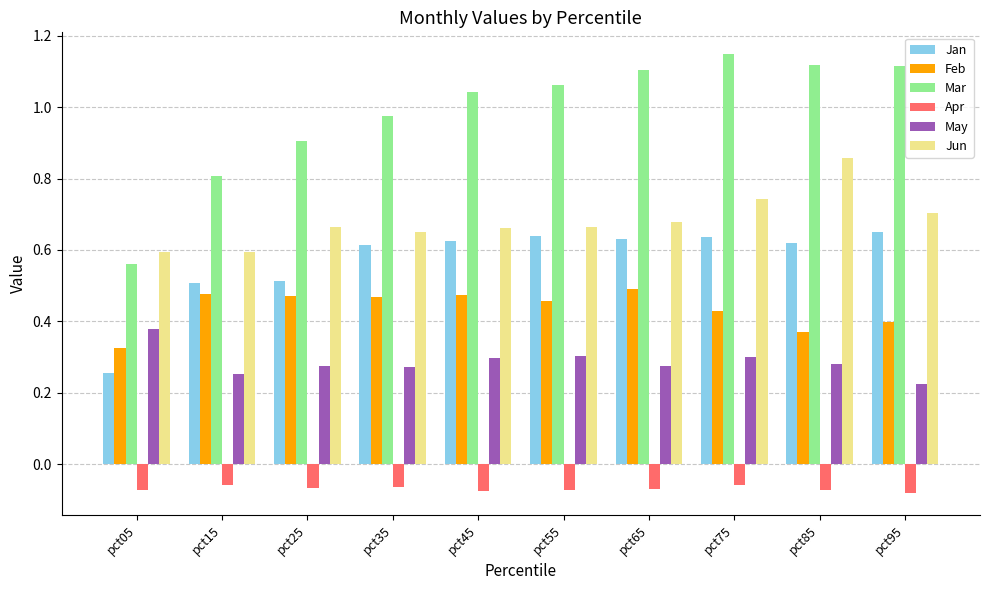

How many values in the Mar series are below 1?

4